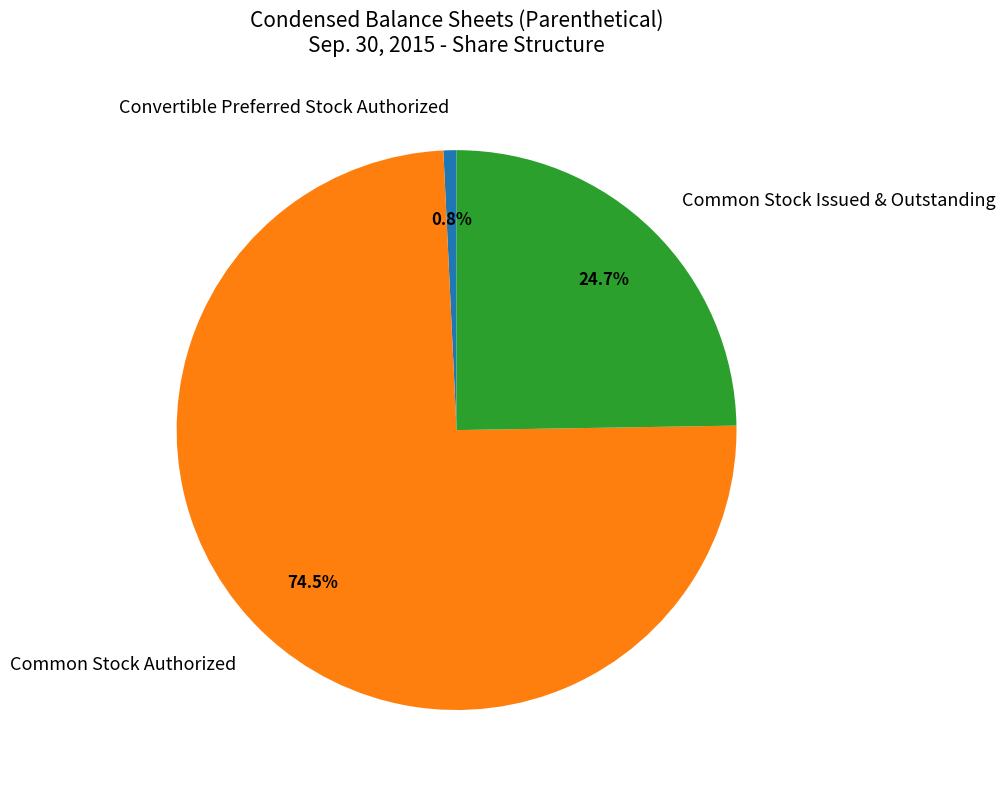

To the nearest percent, what is the average slice percentage?

33%